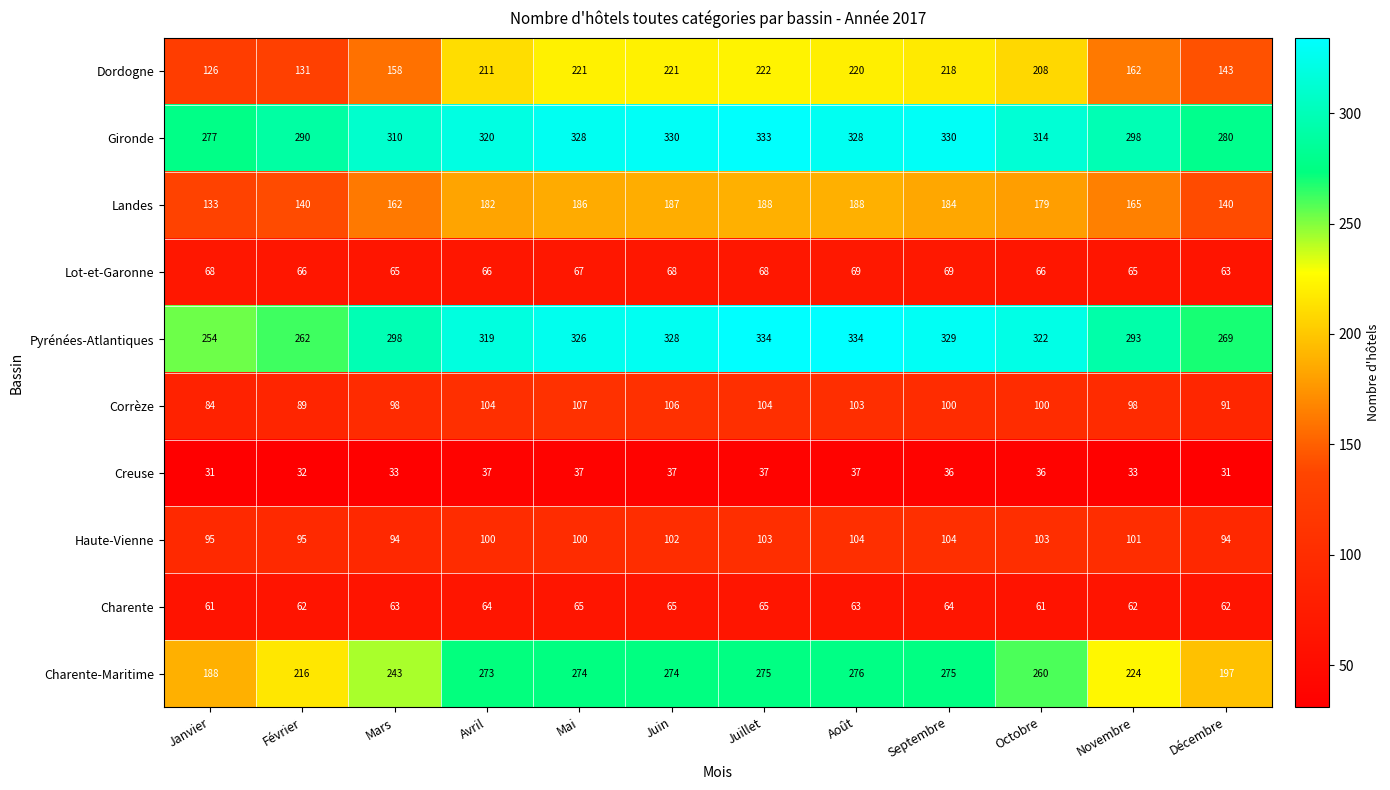

The value of Gironde at Mai is 328. True or false?

True